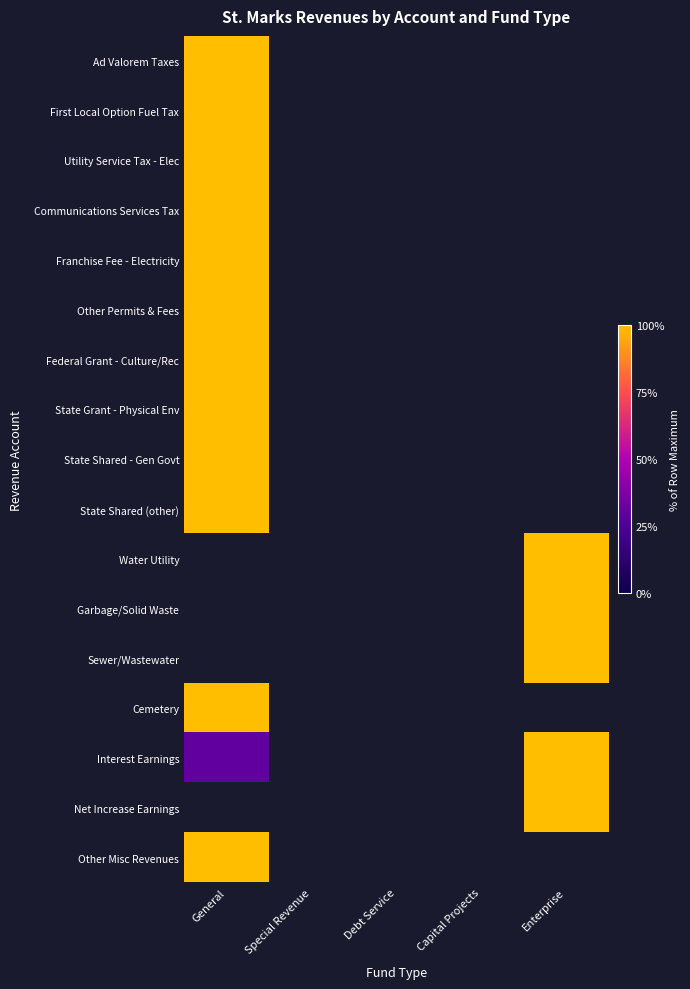

Reading left to right, transcribe all the data shown in this chart.

Ad Valorem Taxes: General=100.0	Special Revenue=0.0	Debt Service=0.0	Capital Projects=0.0	Enterprise=0.0
First Local Option Fuel Tax: General=100.0	Special Revenue=0.0	Debt Service=0.0	Capital Projects=0.0	Enterprise=0.0
Utility Service Tax - Elec: General=100.0	Special Revenue=0.0	Debt Service=0.0	Capital Projects=0.0	Enterprise=0.0
Communications Services Tax: General=100.0	Special Revenue=0.0	Debt Service=0.0	Capital Projects=0.0	Enterprise=0.0
Franchise Fee - Electricity: General=100.0	Special Revenue=0.0	Debt Service=0.0	Capital Projects=0.0	Enterprise=0.0
Other Permits & Fees: General=100.0	Special Revenue=0.0	Debt Service=0.0	Capital Projects=0.0	Enterprise=0.0
Federal Grant - Culture/Rec: General=100.0	Special Revenue=0.0	Debt Service=0.0	Capital Projects=0.0	Enterprise=0.0
State Grant - Physical Env: General=100.0	Special Revenue=0.0	Debt Service=0.0	Capital Projects=0.0	Enterprise=0.0
State Shared - Gen Govt: General=100.0	Special Revenue=0.0	Debt Service=0.0	Capital Projects=0.0	Enterprise=0.0
State Shared (other): General=100.0	Special Revenue=0.0	Debt Service=0.0	Capital Projects=0.0	Enterprise=0.0
Water Utility: General=0.0	Special Revenue=0.0	Debt Service=0.0	Capital Projects=0.0	Enterprise=100.0
Garbage/Solid Waste: General=0.0	Special Revenue=0.0	Debt Service=0.0	Capital Projects=0.0	Enterprise=100.0
Sewer/Wastewater: General=0.0	Special Revenue=0.0	Debt Service=0.0	Capital Projects=0.0	Enterprise=100.0
Cemetery: General=100.0	Special Revenue=0.0	Debt Service=0.0	Capital Projects=0.0	Enterprise=0.0
Interest Earnings: General=30.4	Special Revenue=0.0	Debt Service=0.0	Capital Projects=0.0	Enterprise=100.0
Net Increase Earnings: General=0.0	Special Revenue=0.0	Debt Service=0.0	Capital Projects=0.0	Enterprise=100.0
Other Misc Revenues: General=100.0	Special Revenue=0.0	Debt Service=0.0	Capital Projects=0.0	Enterprise=0.0